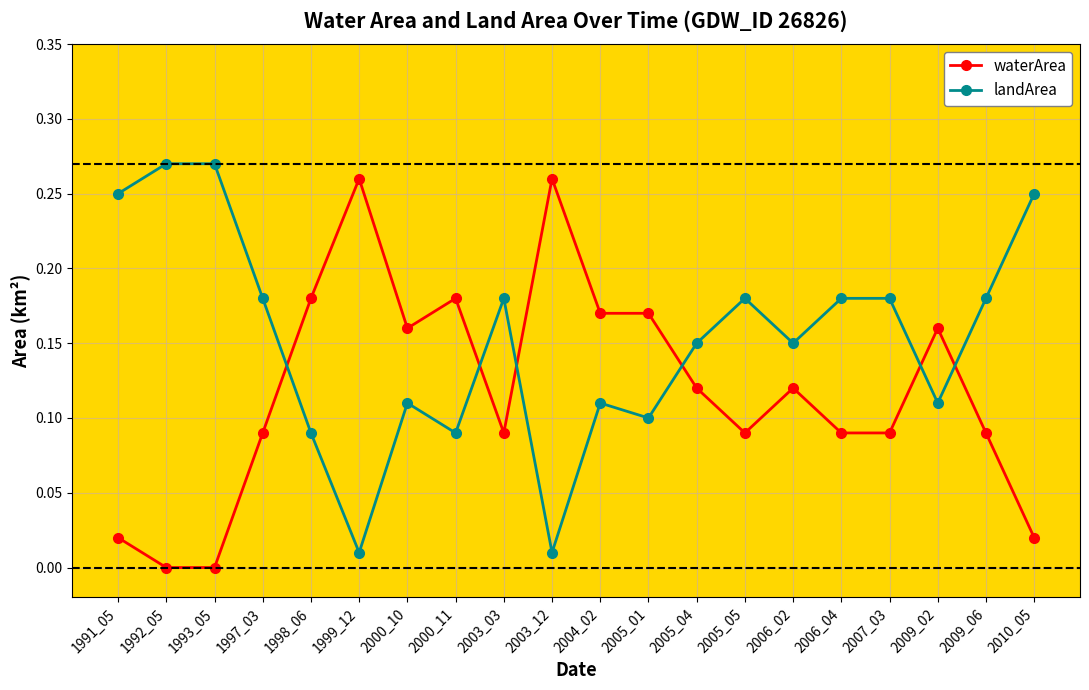

Where is the first local maximum for waterArea?

1999_12